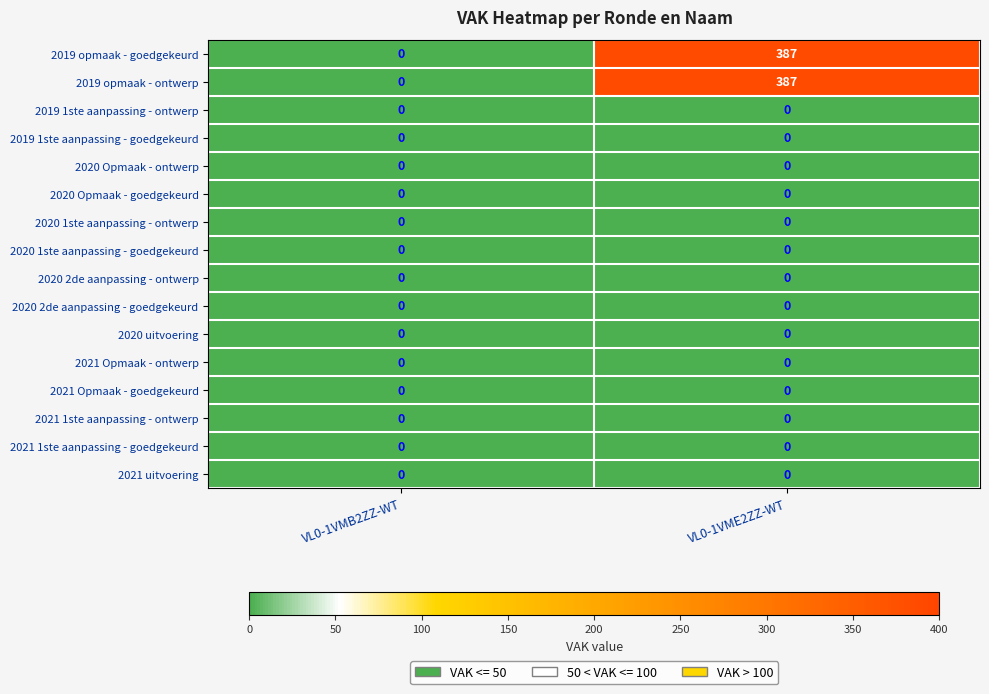

At which category is the sum across all series the highest?

VL0-1VME2ZZ-WT